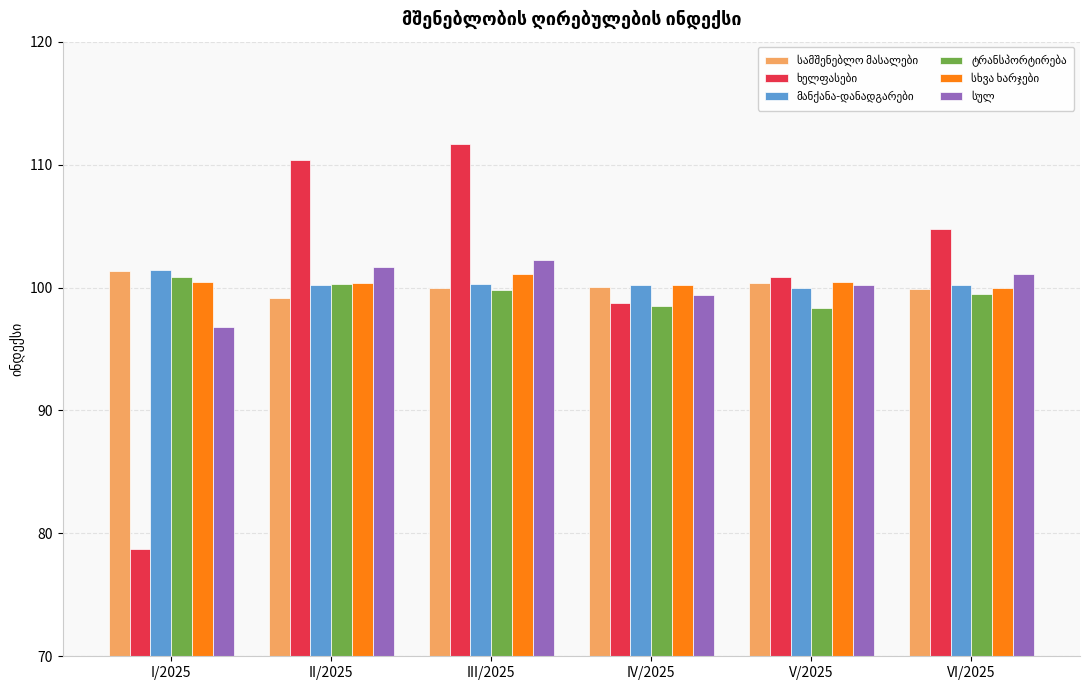

Which label corresponds to the smallest value in the chart?

I/2025